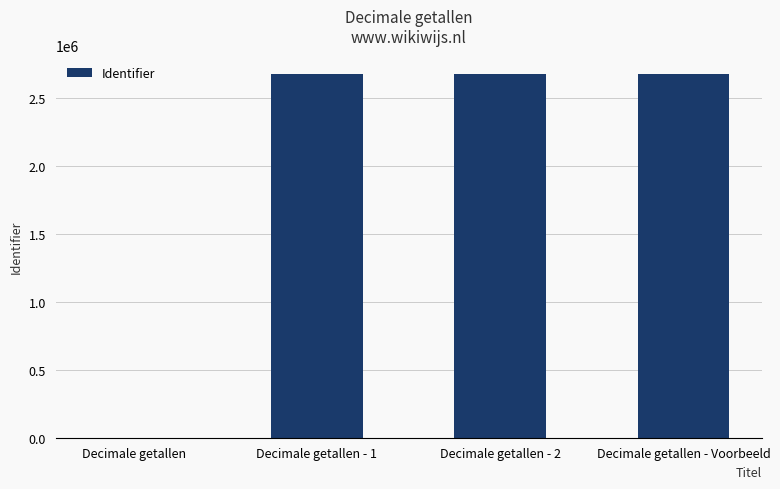

What is the change in value from Decimale getallen to Decimale getallen - 1?

+2677065